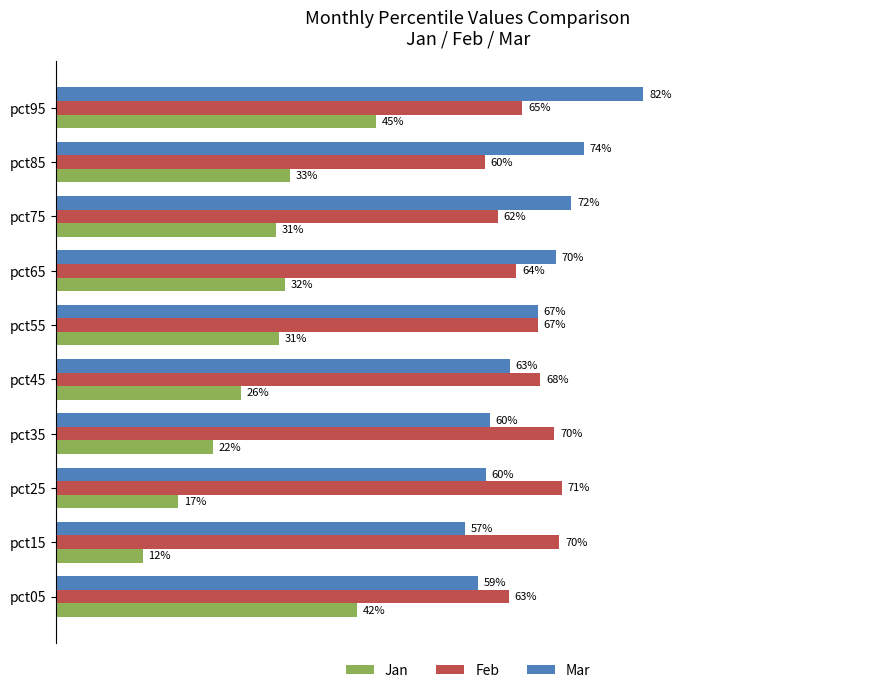

What are all the series names shown in the legend?

Jan, Feb, Mar